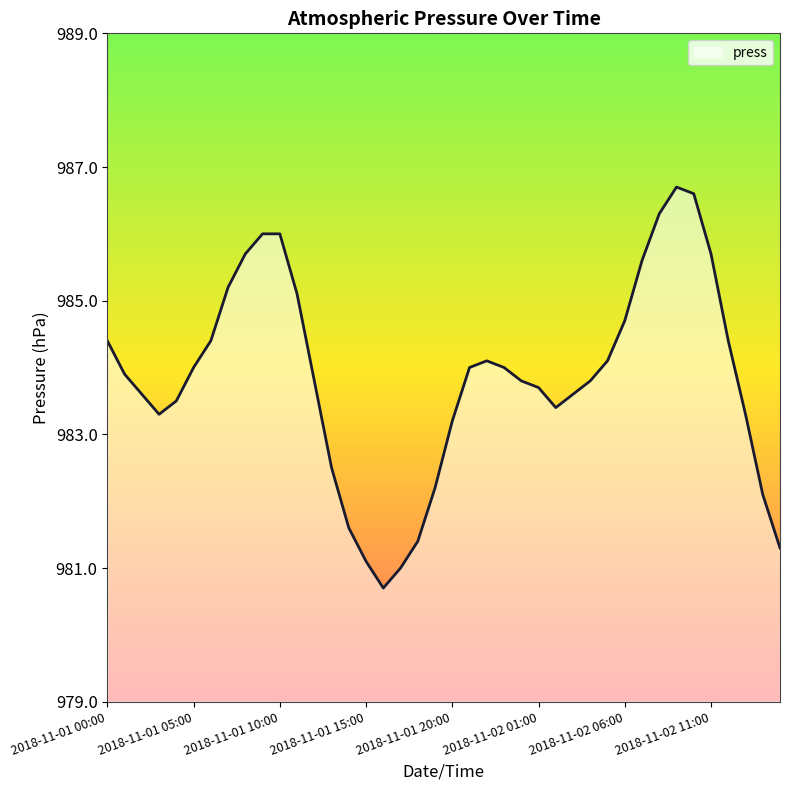

What is the difference between the maximum and minimum values?

6.0